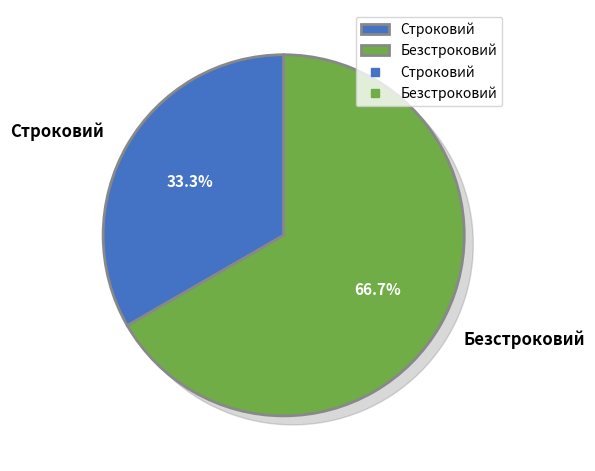

What is the smallest slice in the pie chart?

Строковий